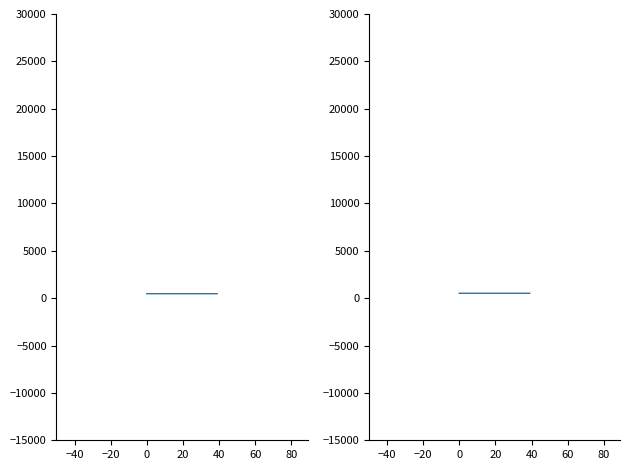

What is the approximate value of ELEVATION at 11?

471.8